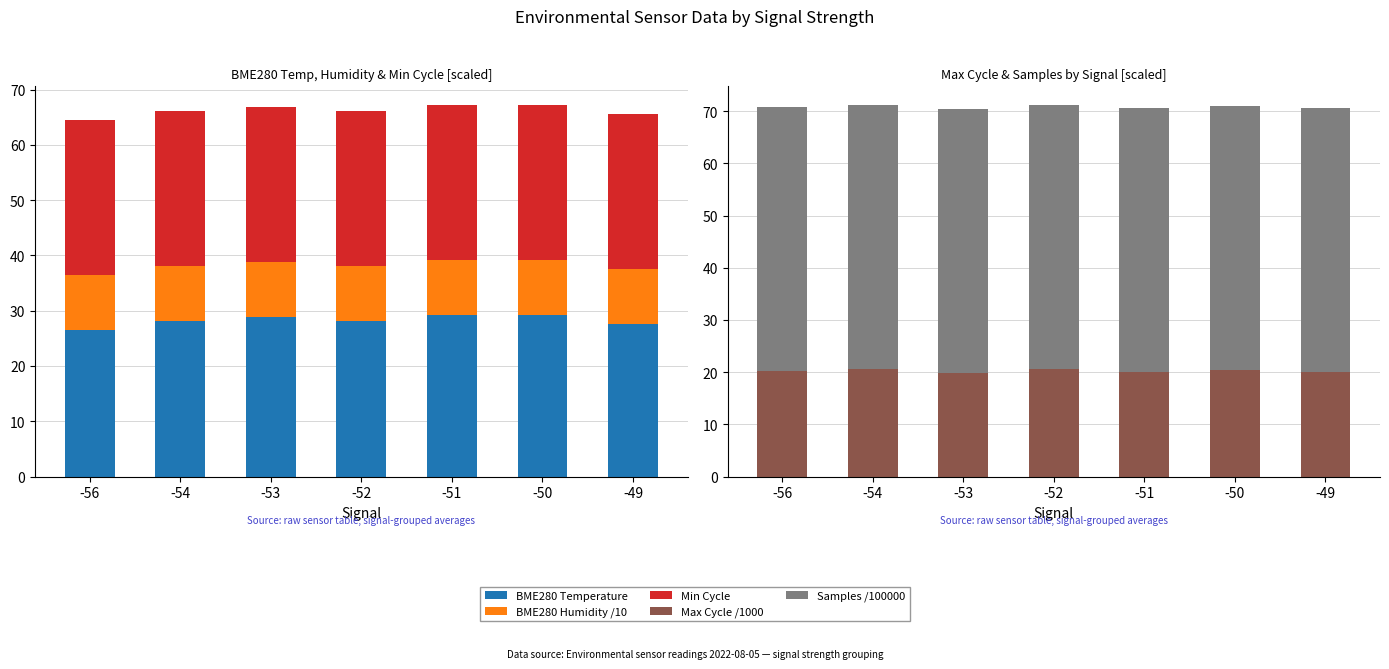

Reading left to right, extract all data points from this chart.

BME280 Temperature: 26.5	28.1	28.8	28.1	29.1	29.2	27.5
BME280 Humidity /10: 10.0	10.0	10.0	10.0	10.0	10.0	10.0
Min Cycle: 28.0	28.0	28.0	28.0	28.0	28.0	28.0
Max Cycle /1000: 20.2	20.6	19.9	20.6	20.0	20.4	20.0
Samples /100000: 50.6	50.6	50.6	50.6	50.6	50.7	50.6